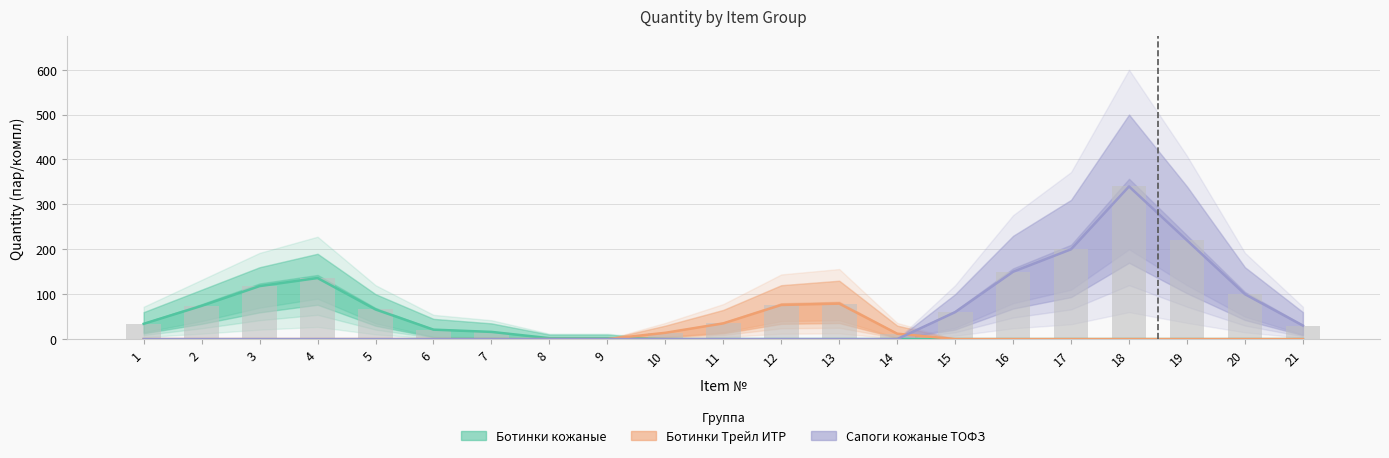

Is it true that Ботинки Трейл ИТР equals 14 at 10?

True